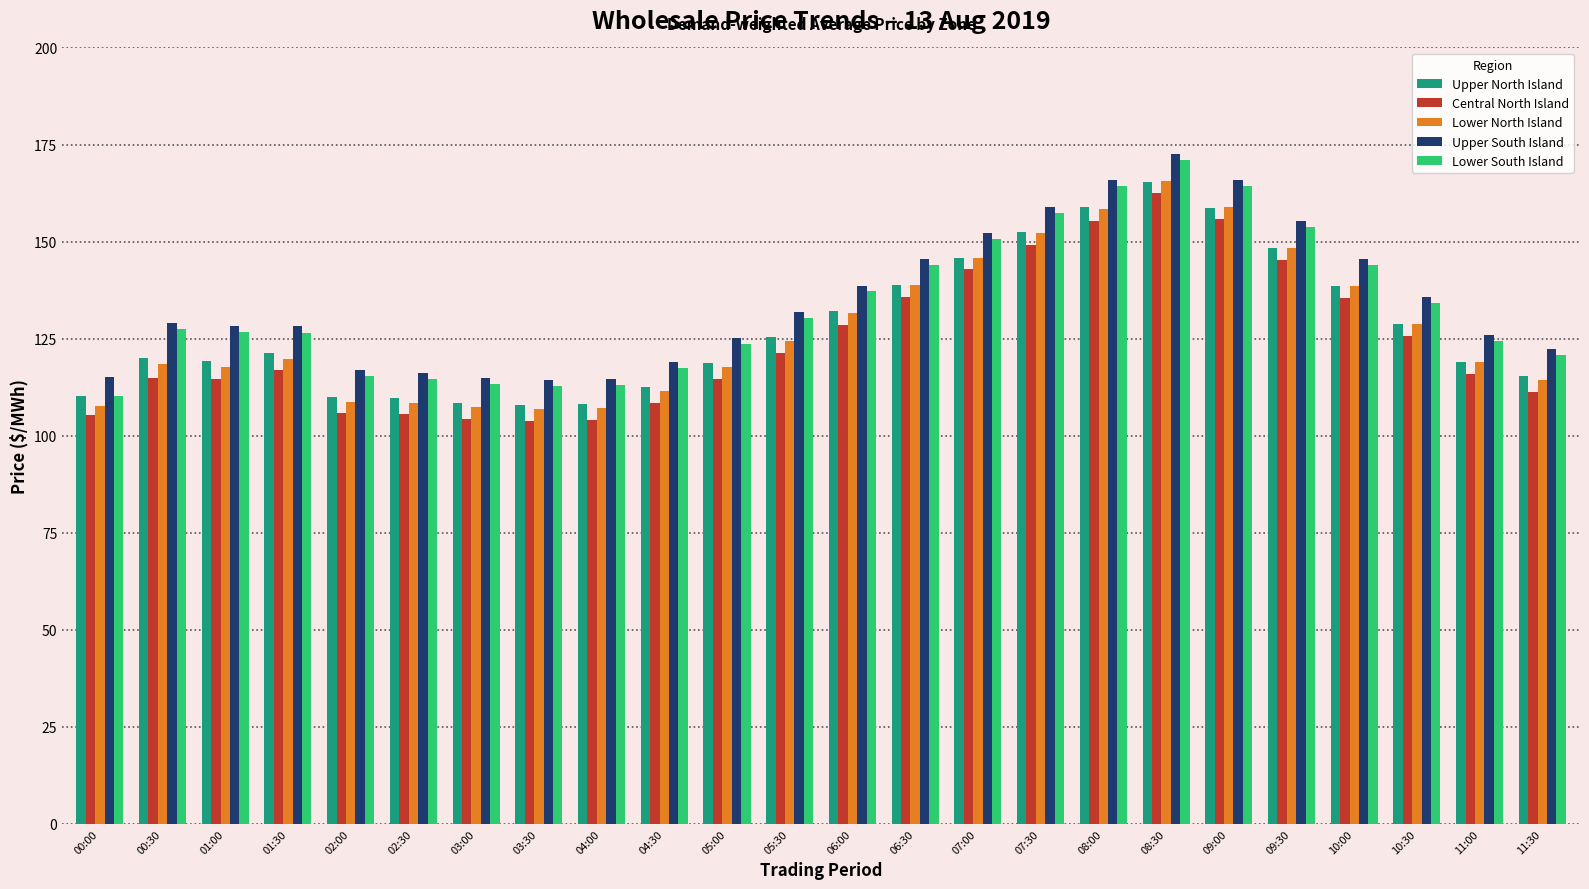

Is it true that Lower South Island equals 58.9 at 05:00?

False